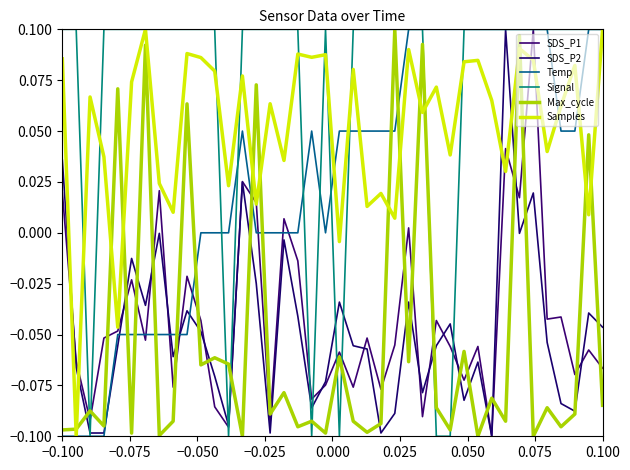

How many lines are shown in the chart?

6